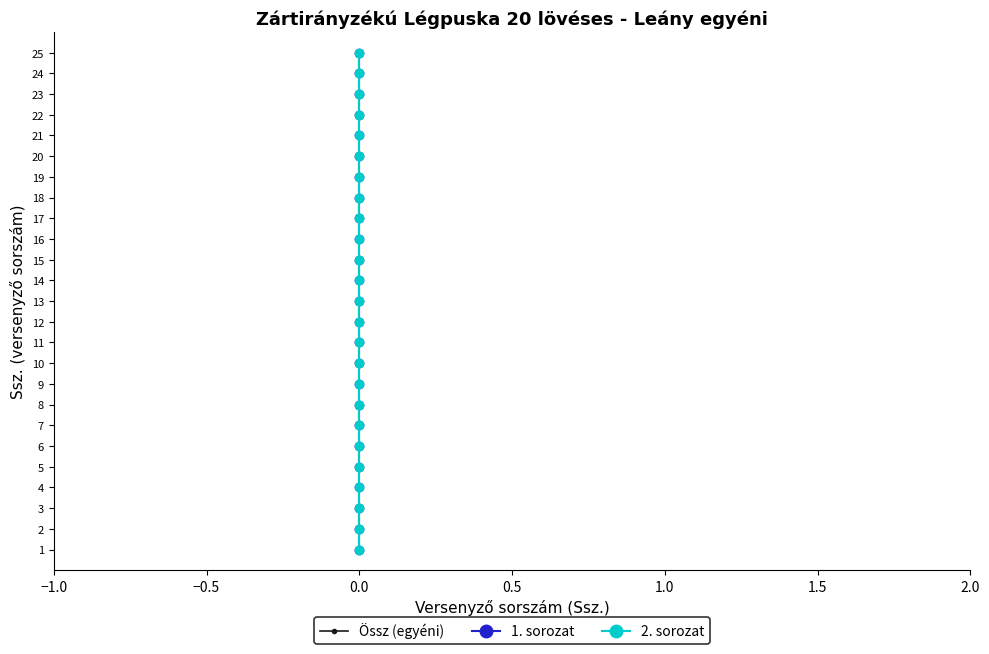

True or false: 1. sorozat has more than 1 points higher than both neighbors.

False